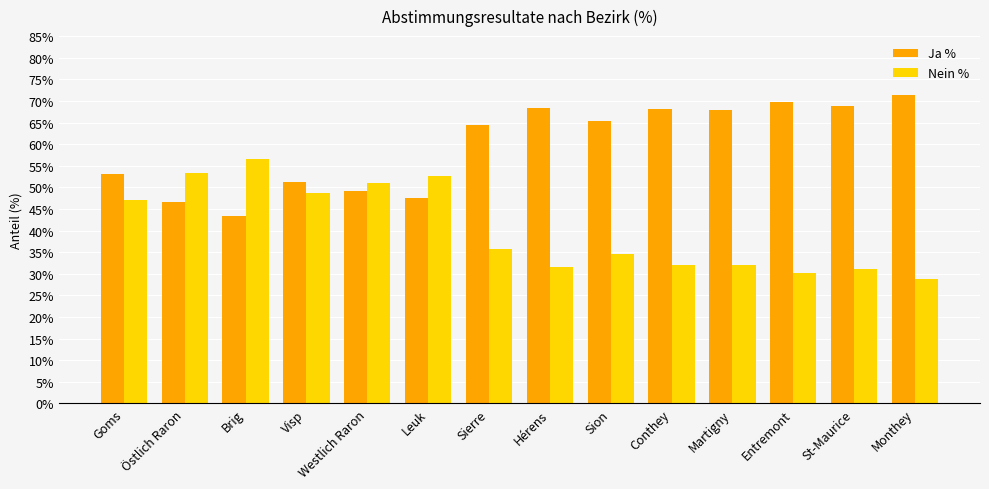

What is the label of the 13th bar from the right?

Östlich Raron